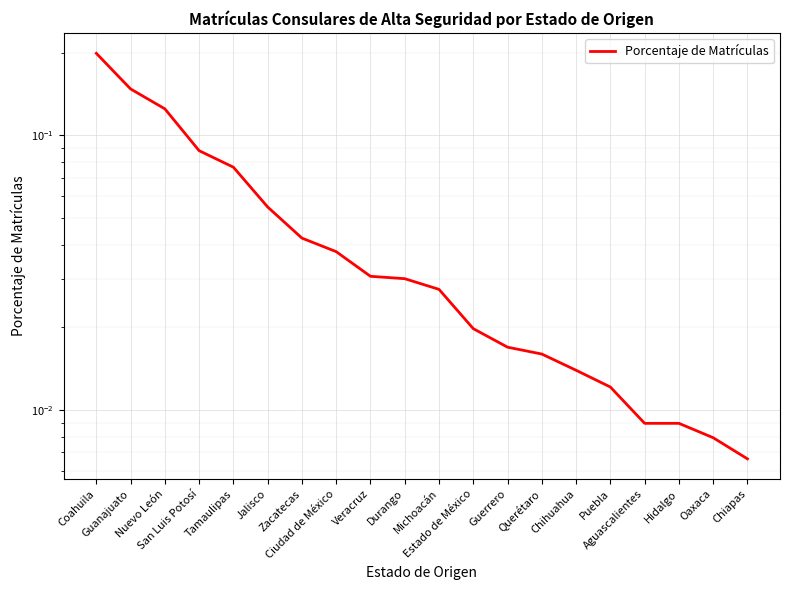

At which label is the value closest to 0?

Chiapas